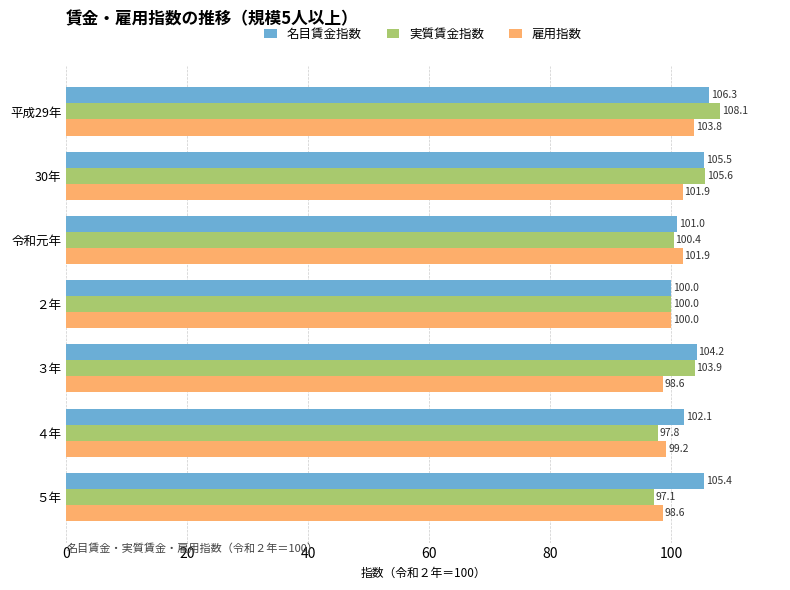

Which category has the lowest value across all series?

５年